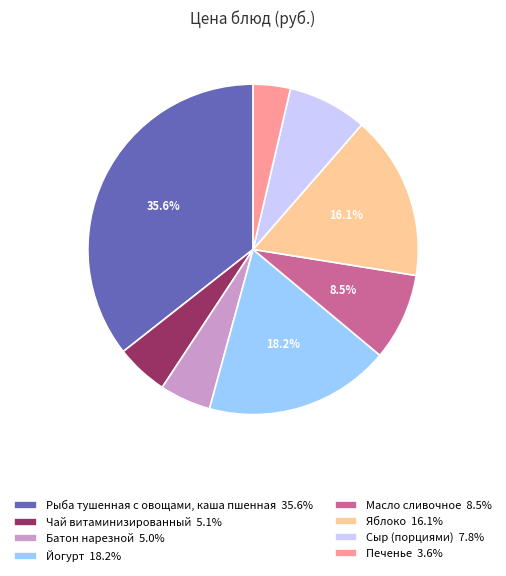

Combined, do Рыба тушенная с овощами, каша пшенная and Чай витаминизированный account for over 50%?

No